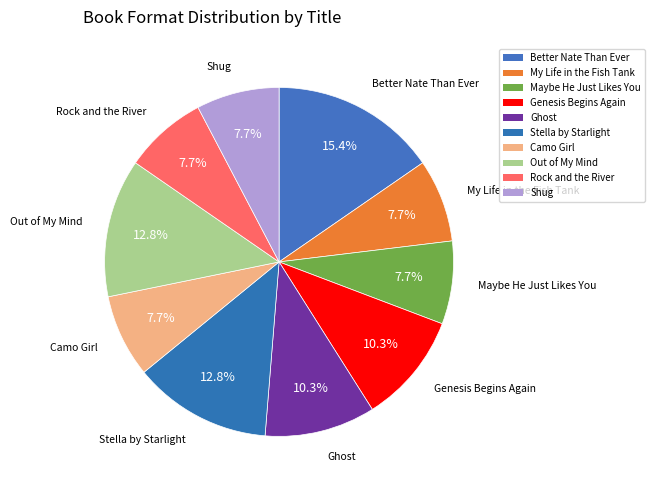

How many slices are in this pie chart?

10